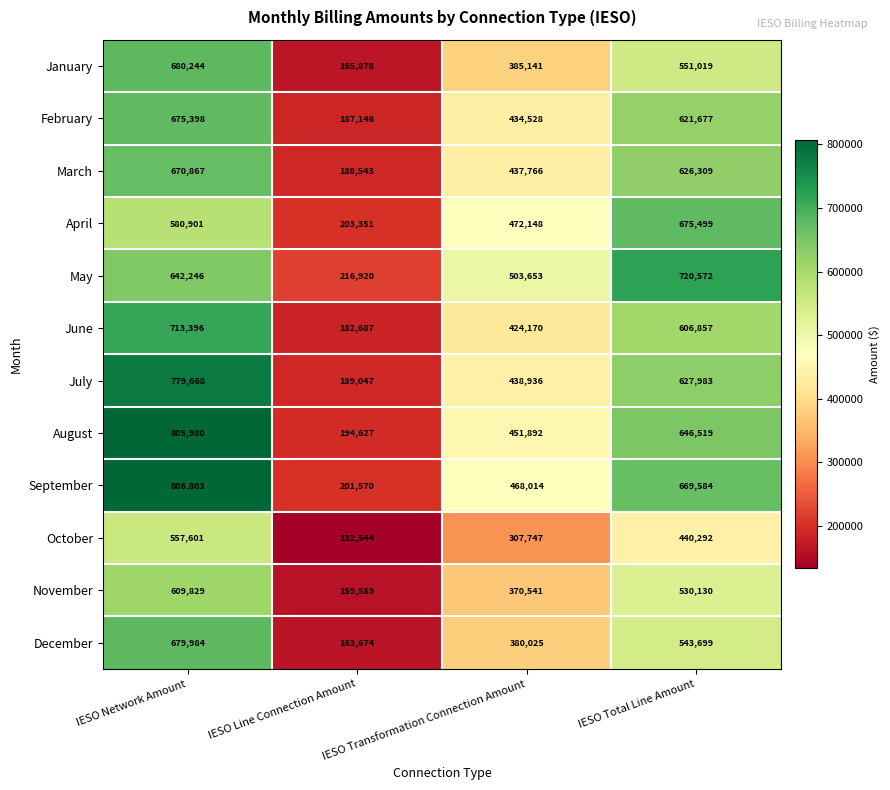

At IESO Line Connection Amount, list the series in order from smallest to largest.

October, November, December, January, June, February, March, July, August, September, April, May